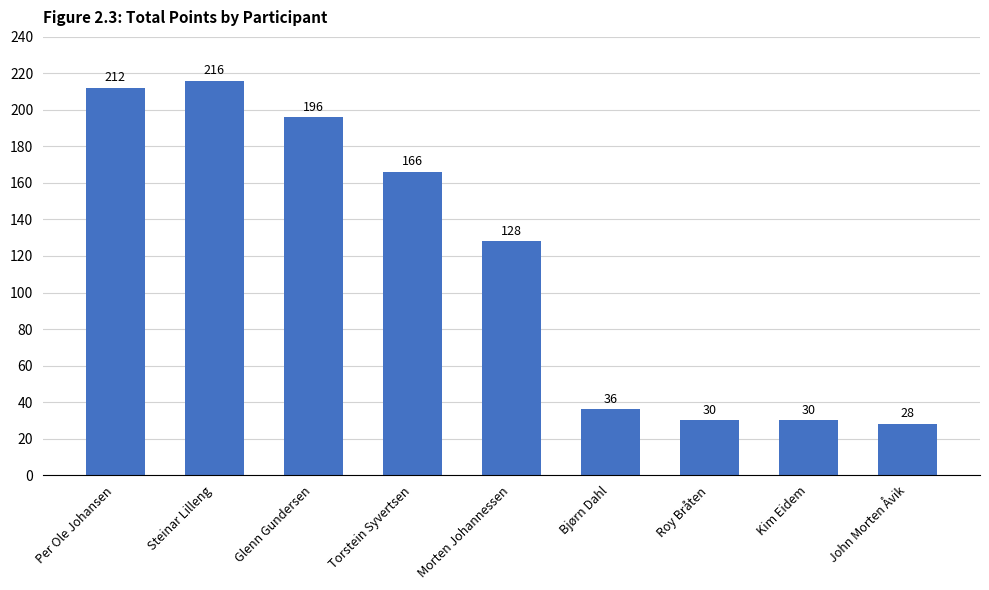

Count the number of categories in the chart.

9